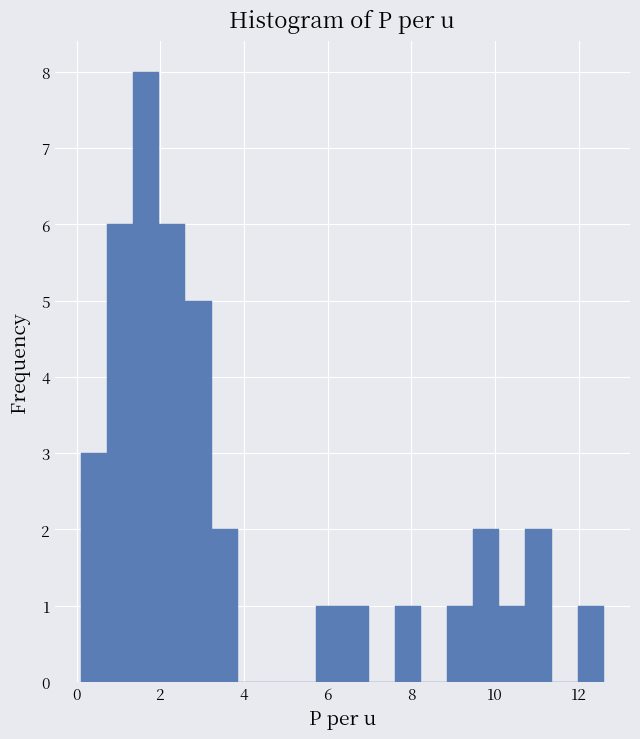

Around what value on the x-axis is the tallest bar? Give the approximate position of its centre, as read against the axis.

1.6